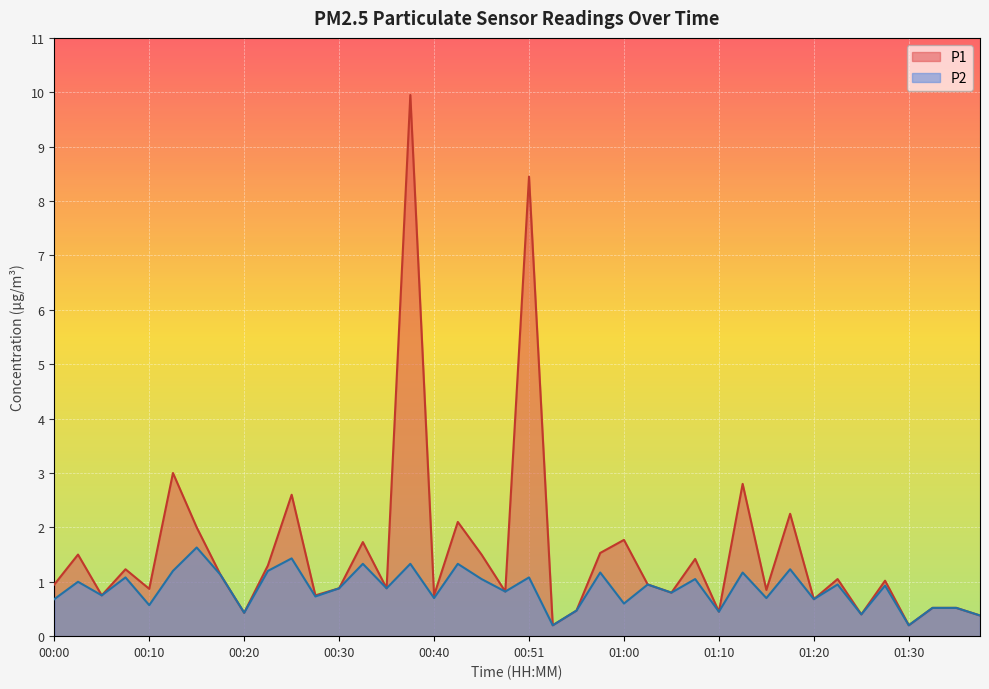

In P2, how many points are lower than both neighbors (excluding endpoints)?

15